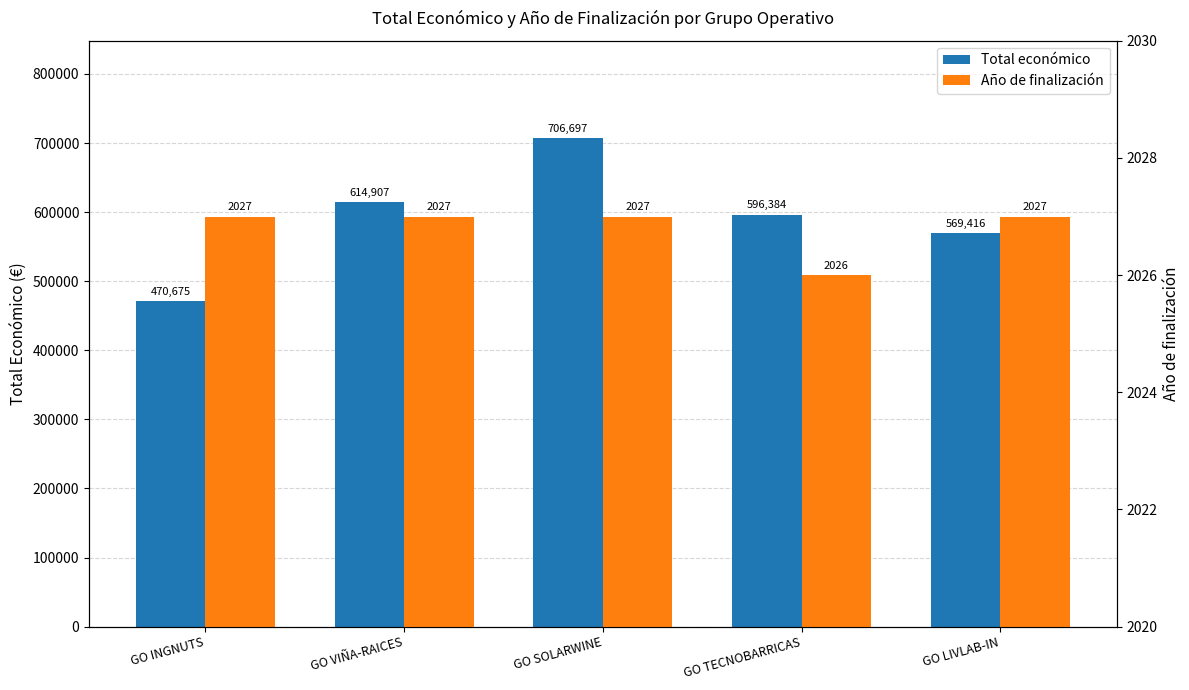

True or false: Total económico has a value of 194560 at GO LIVLAB-IN.

False